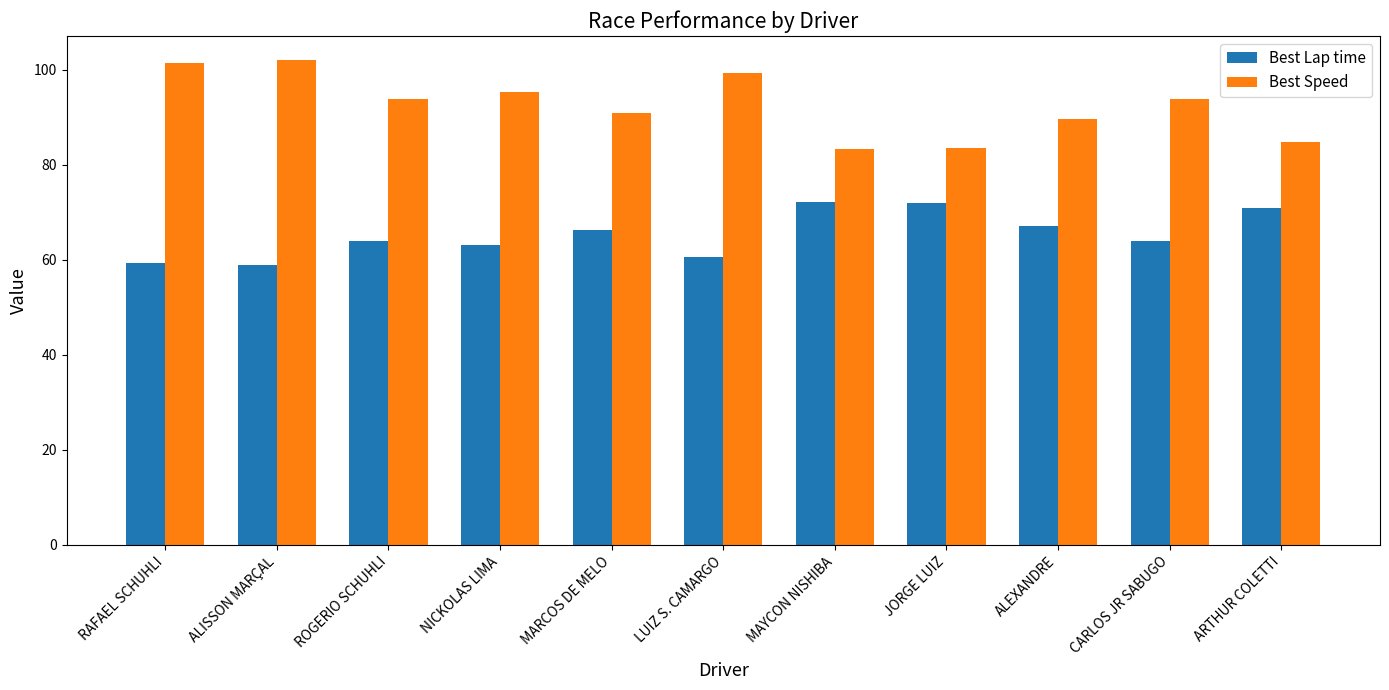

What is the minimum value shown in the chart?

58.9